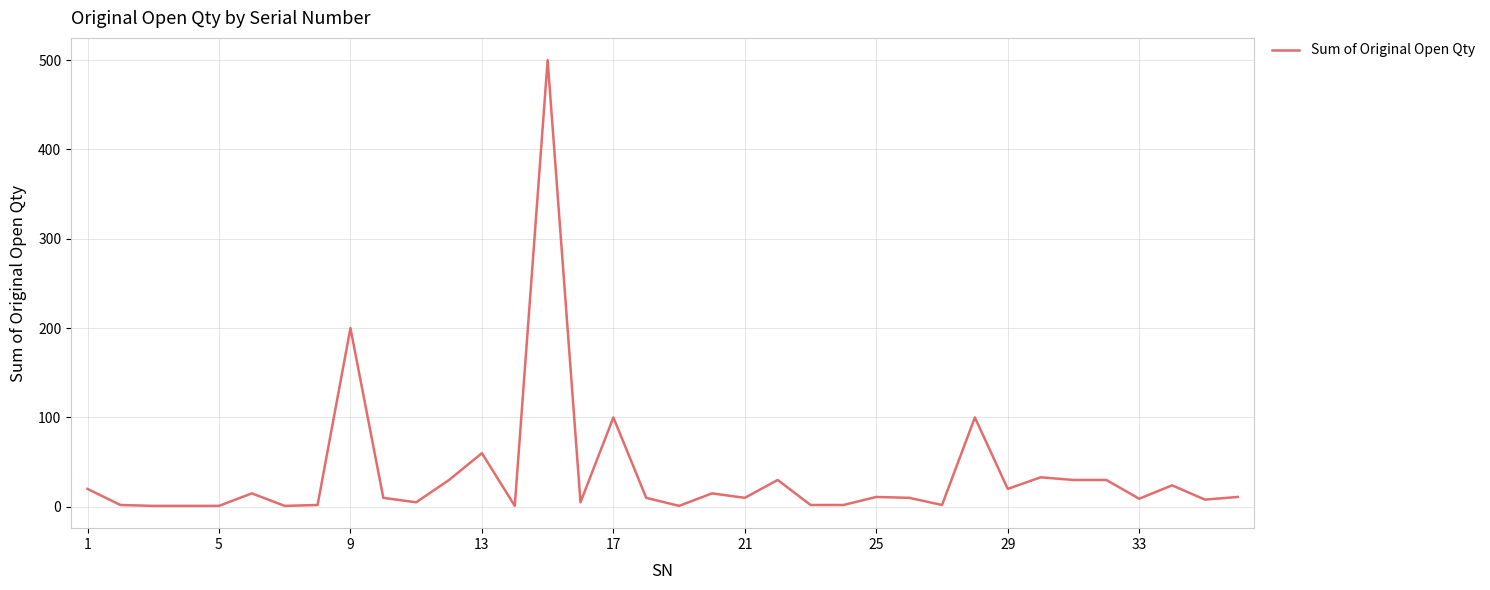

What is the sum of all values?

1312